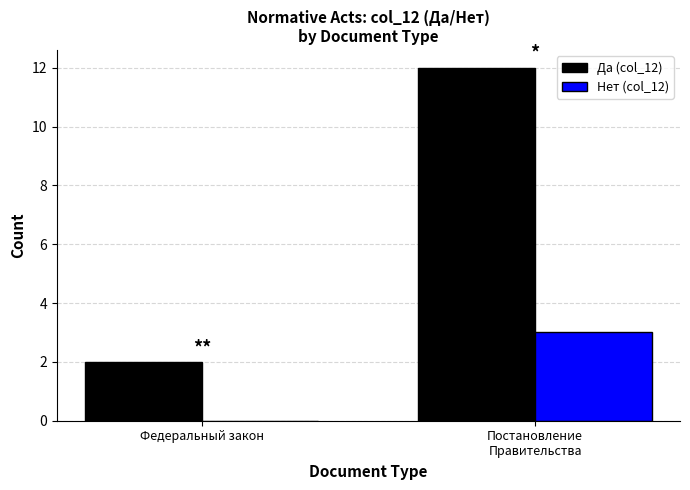

Which series changed the most between Федеральный закон and Постановление
Правительства?

Да (col_12)